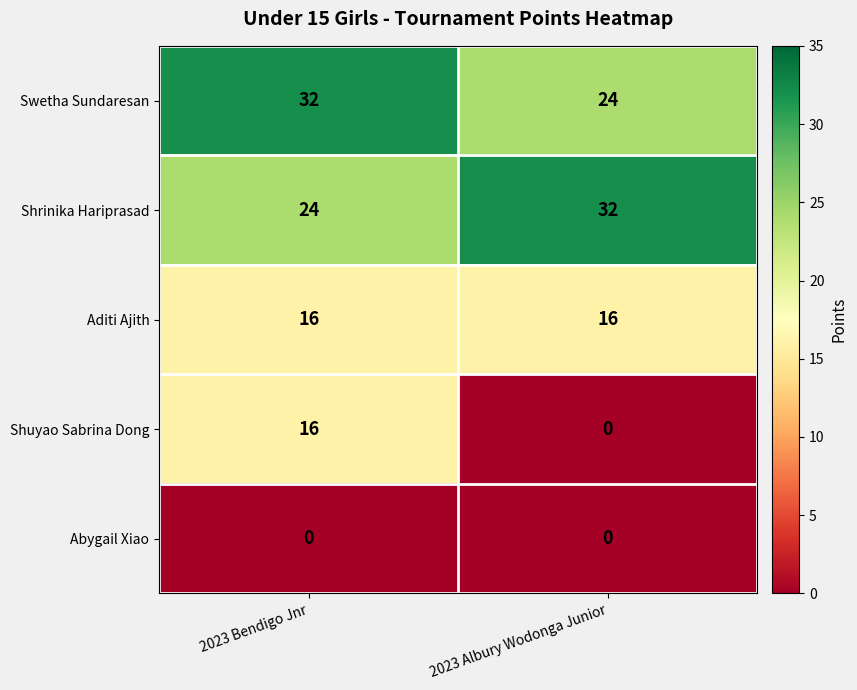

Which series has the largest range (max minus min)?

Shuyao Sabrina Dong